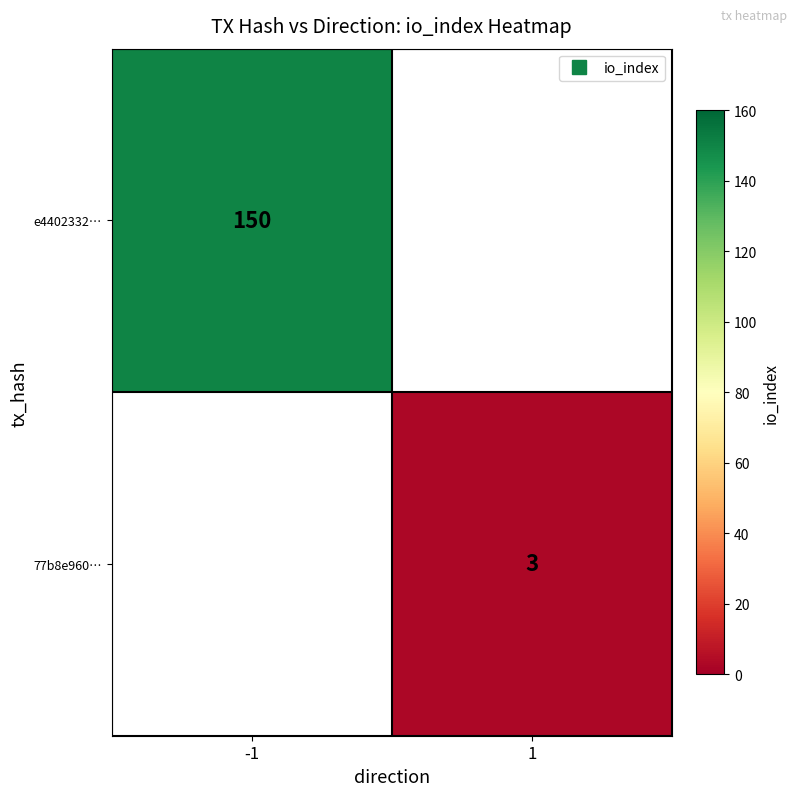

Between 1 and -1, which is larger?

-1